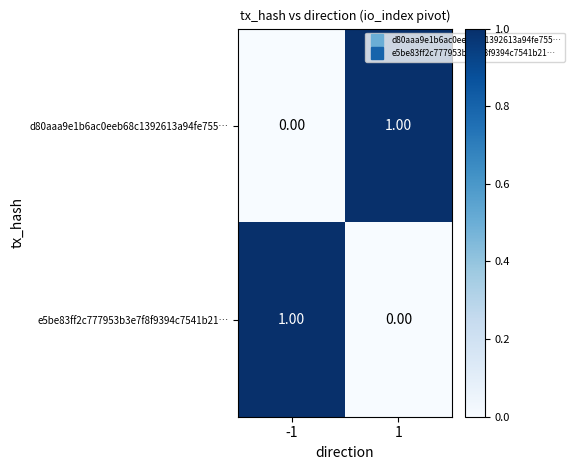

Rank the categories by d80aaa9e1b6ac0eeb68c1392613a94fe755… value from highest to lowest.

1, -1